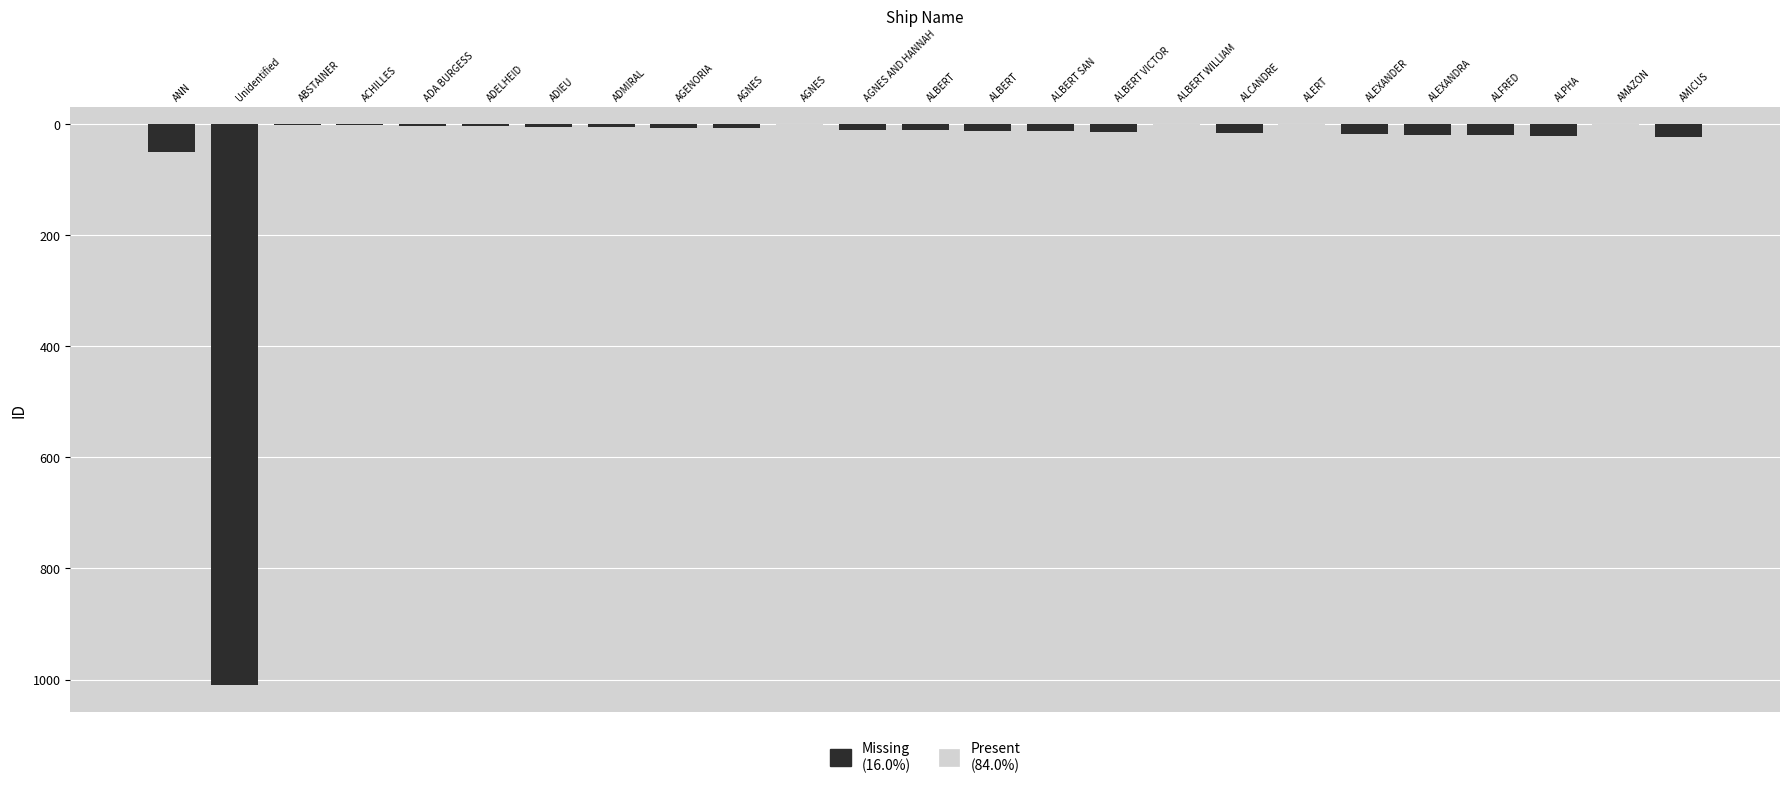

What are all the series names shown in the legend?

Present
(84.0%), Missing
(16.0%)